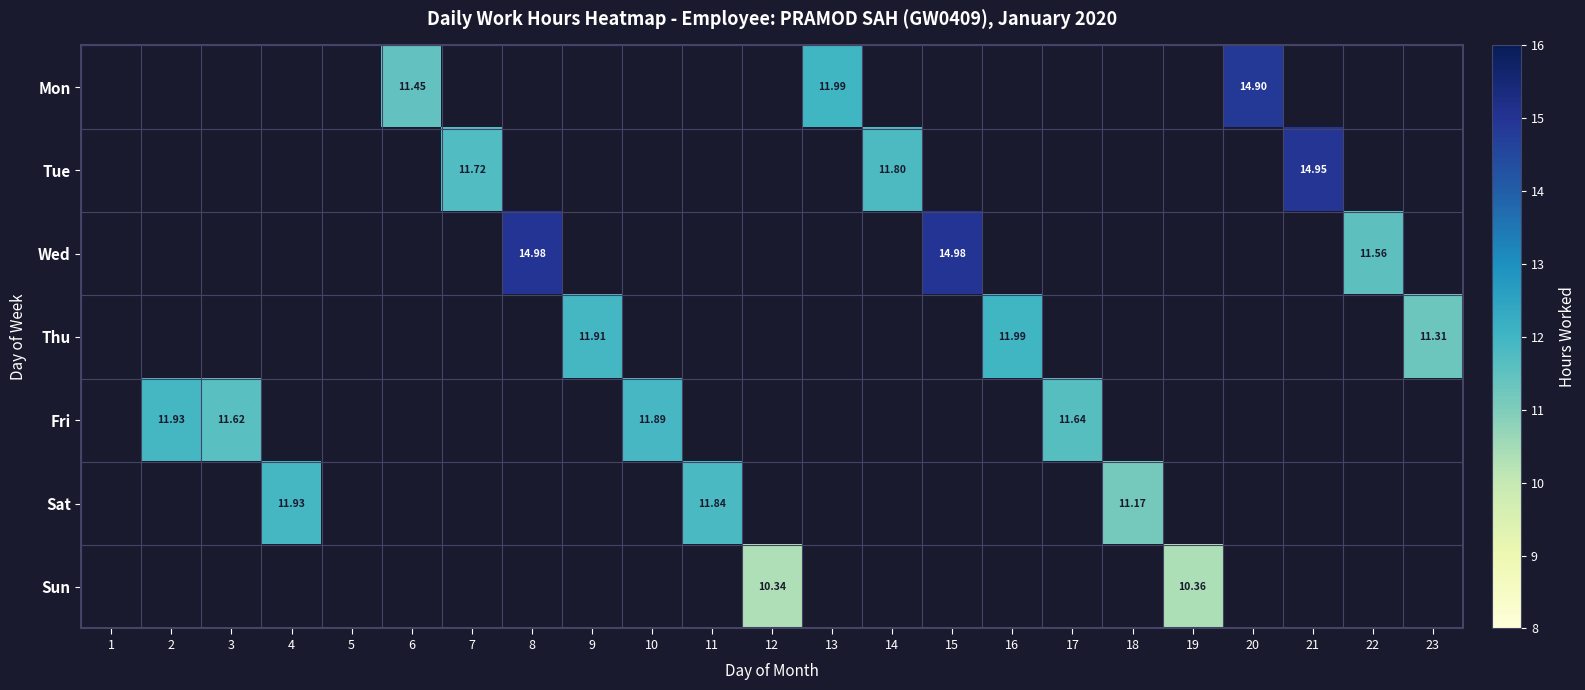

Rank the series by their maximum value, from highest to lowest.

Wed, Tue, Mon, Thu, Fri, Sat, Sun